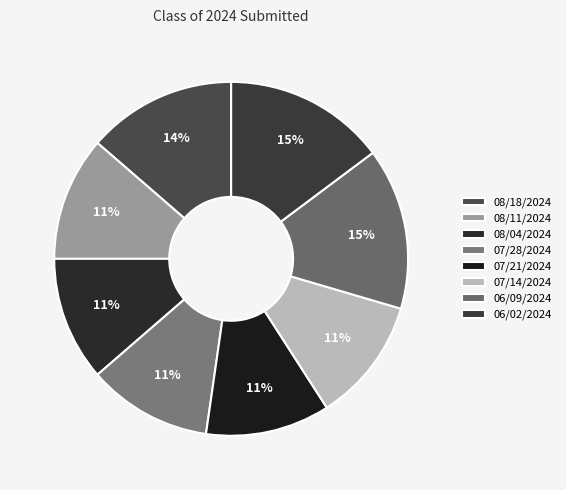

Count the number of slices in the pie.

8